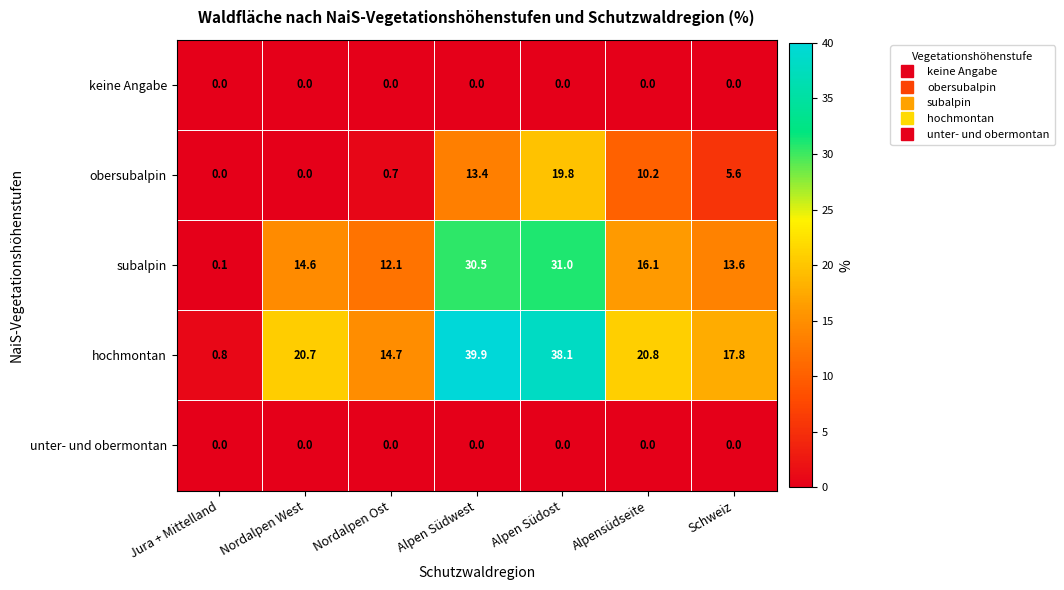

Which series changed the most between Jura + Mittelland and Alpen Südwest?

hochmontan